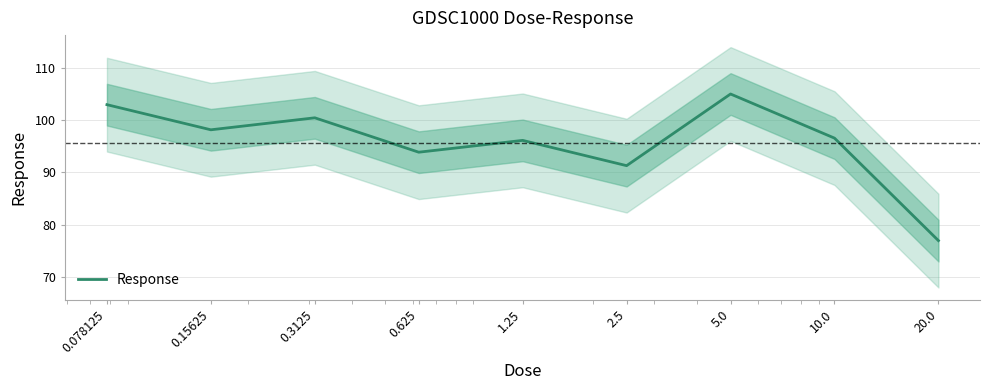

What is the difference between the second highest and second lowest values?

11.7